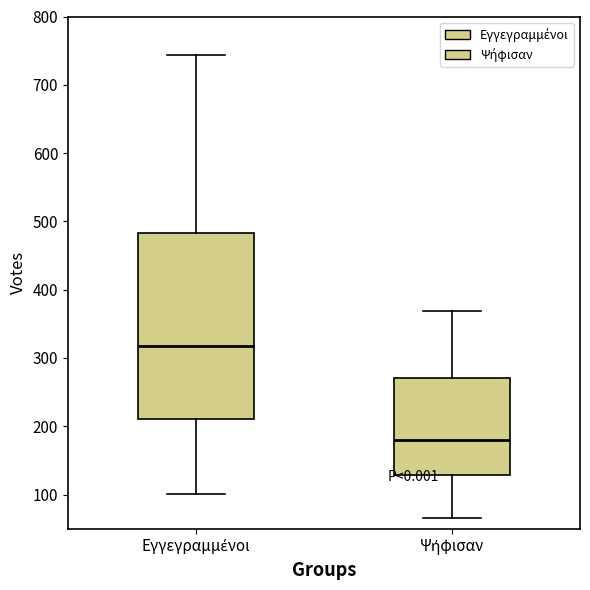

Which box is the tallest, from its lower edge to its upper edge?

Εγγεγραμμένοι